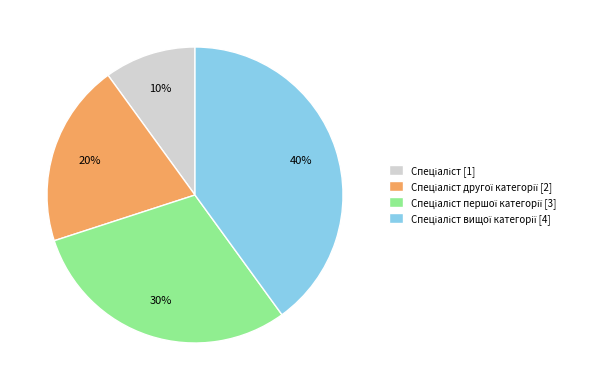

Does any single category account for the majority?

No